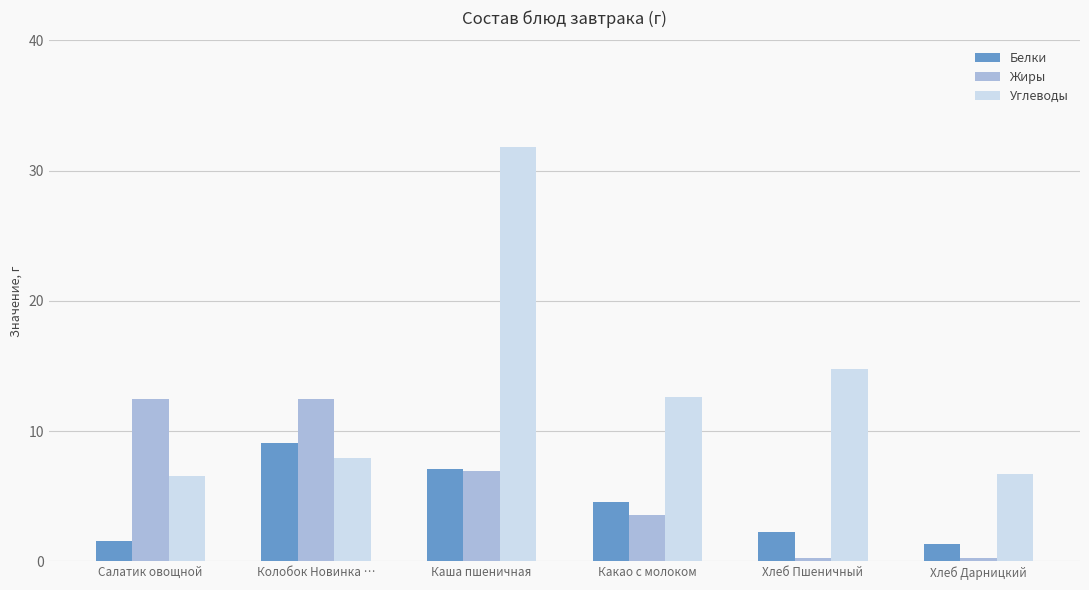

Rank the series at Хлеб Пшеничный from lowest to highest value.

Жиры, Белки, Углеводы